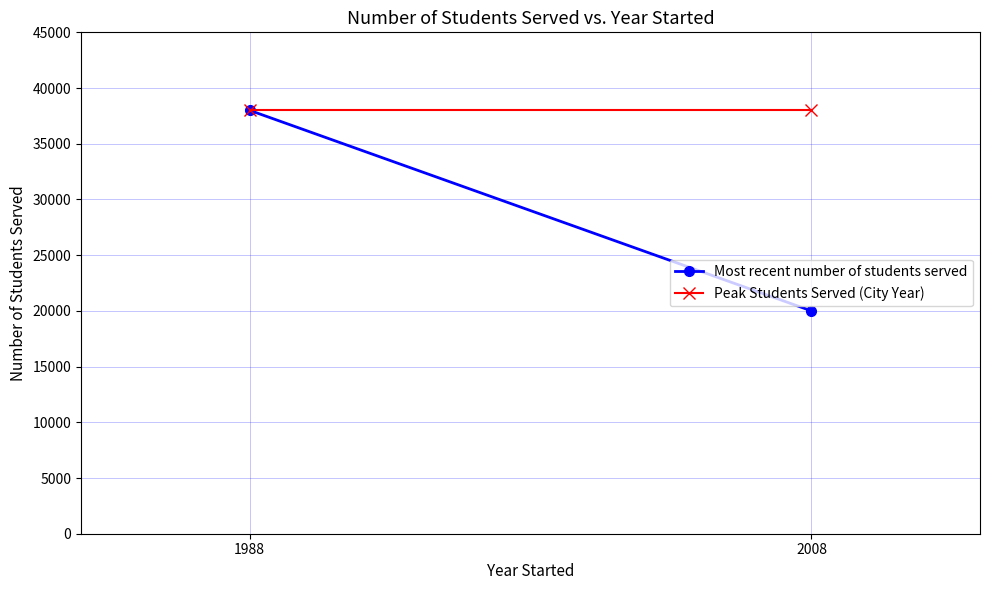

Which series has the largest total across all categories?

Peak Students Served (City Year)